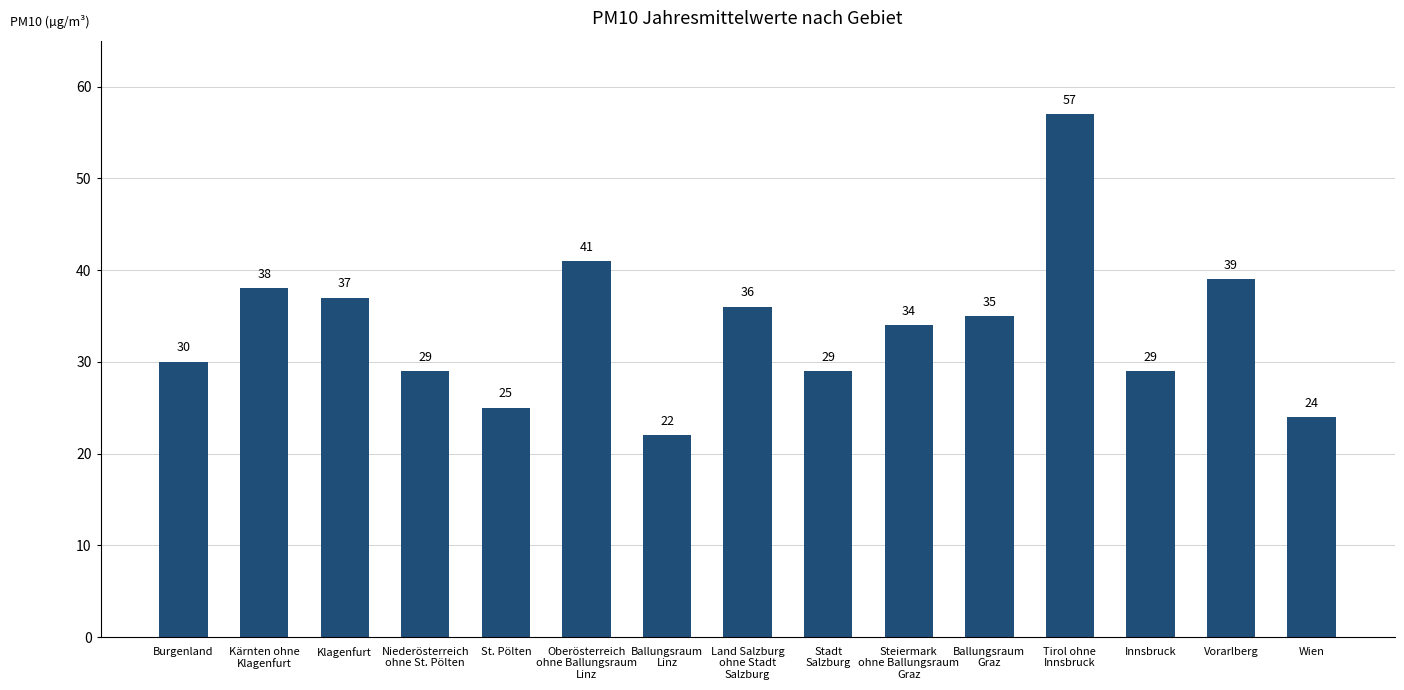

Reading right to left, transcribe all the data shown in this chart.

Wien=24	Vorarlberg=39	Innsbruck=29	Tirol ohne
Innsbruck=57	Ballungsraum
Graz=35	Steiermark
ohne Ballungsraum
Graz=34	Stadt
Salzburg=29	Land Salzburg
ohne Stadt
Salzburg=36	Ballungsraum
Linz=22	Oberösterreich
ohne Ballungsraum
Linz=41	St. Pölten=25	Niederösterreich
ohne St. Pölten=29	Klagenfurt=37	Kärnten ohne
Klagenfurt=38	Burgenland=30